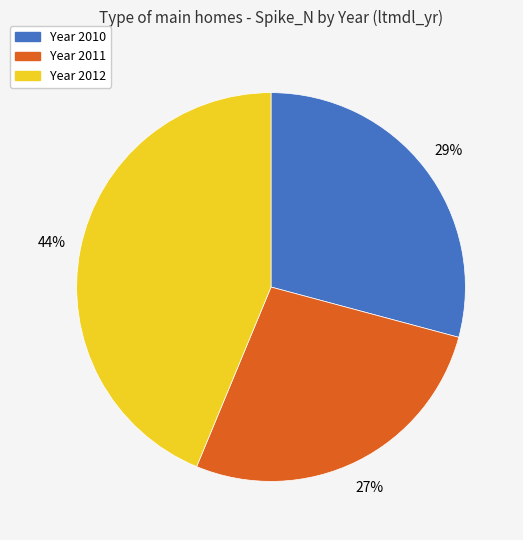

How many segments does this pie chart have?

3